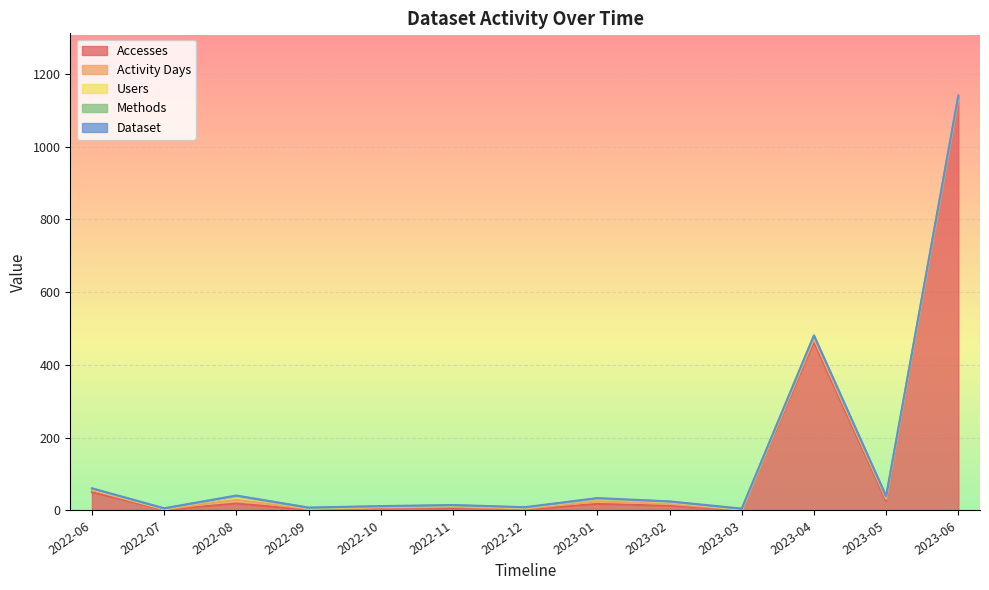

Which series has the largest total across all categories?

Accesses